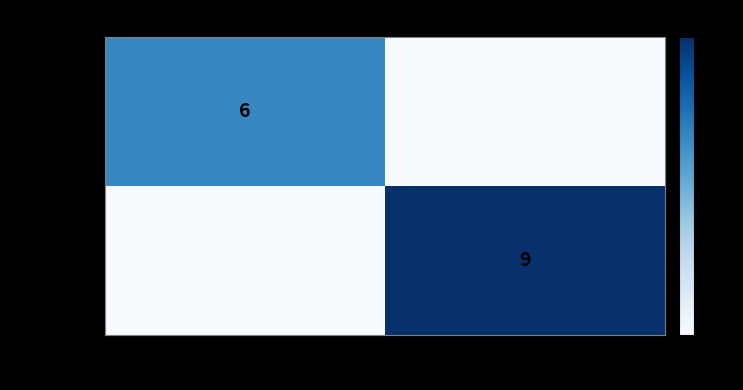

The 0b107d3b… series shows 3 at -1. True or false?

False